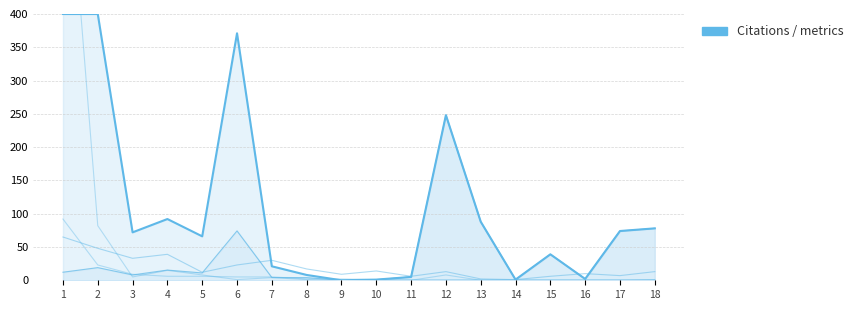

Is the value of H index at 6 greater than the value of Self-citations at 14?

Yes